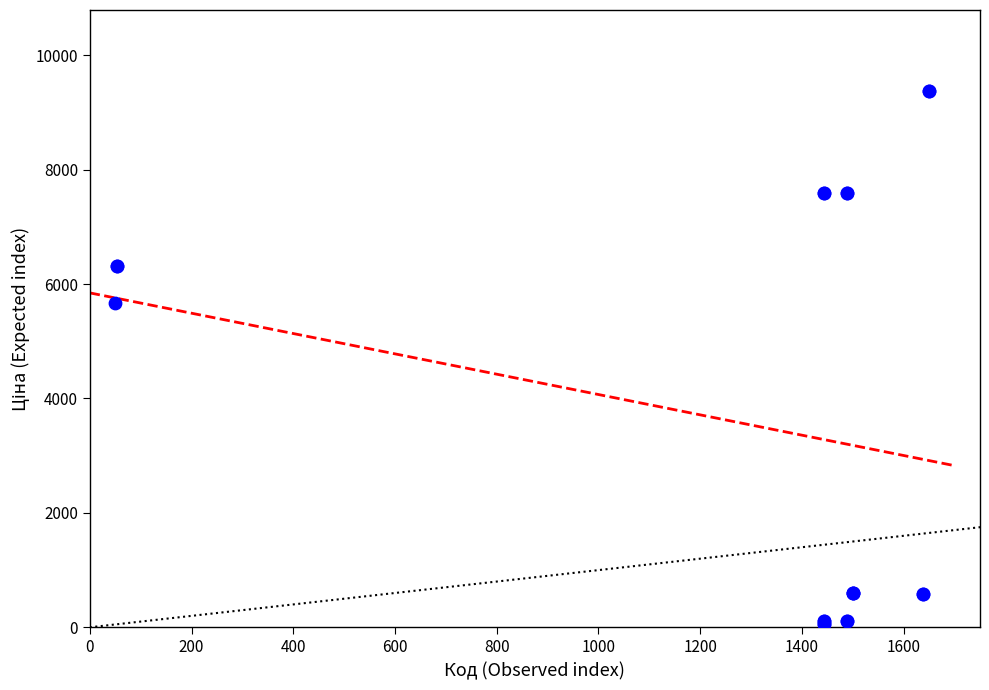

What Y value in the scatter plot is closest to 4720?

5673.8